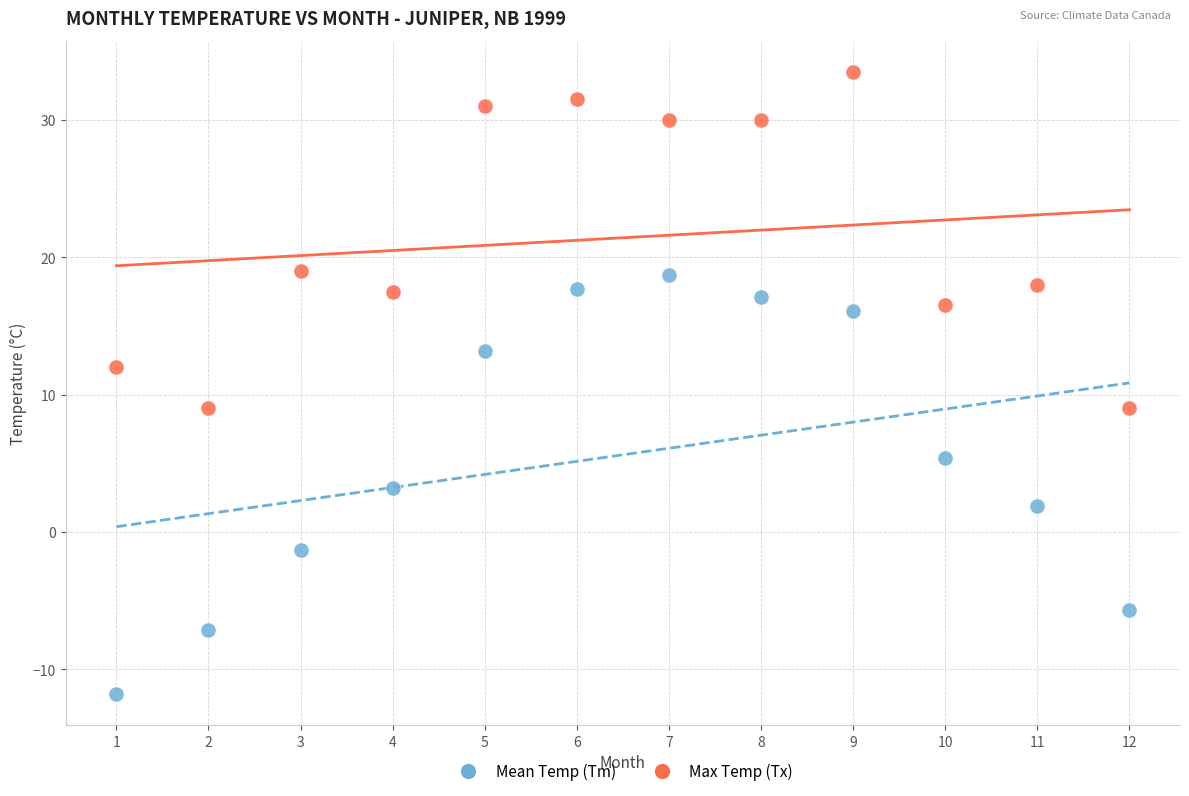

Which series reaches the maximum Y coordinate?

Max Temp (Tx)